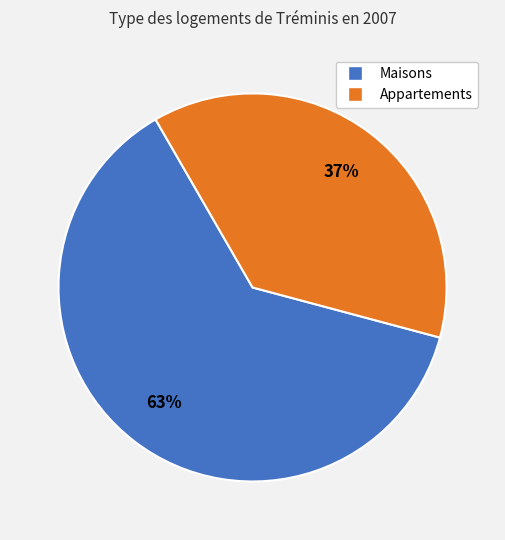

To the nearest percent, what is the average slice percentage?

50%